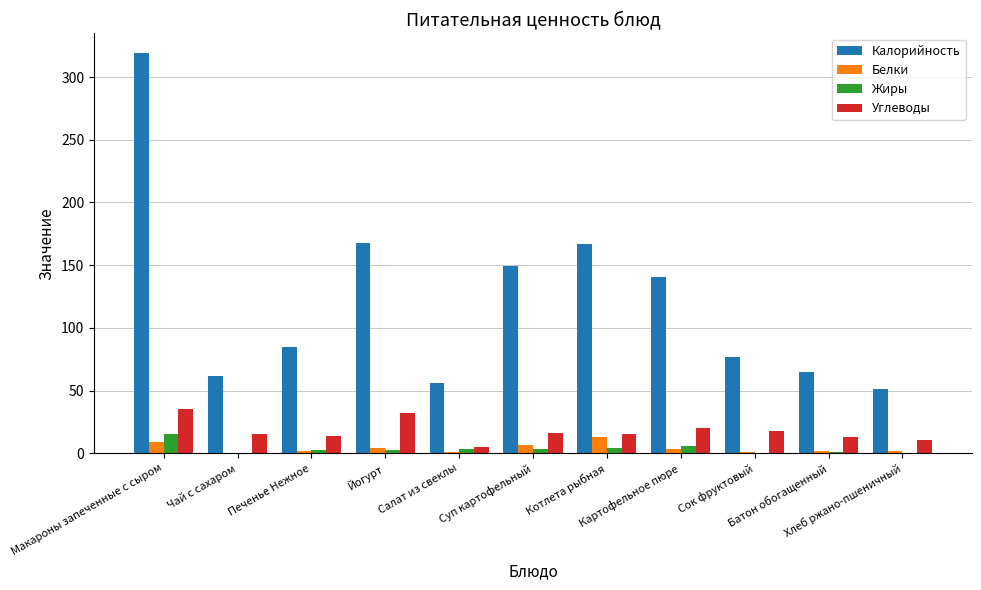

What is the sum of all Калорийность values?

1339.4